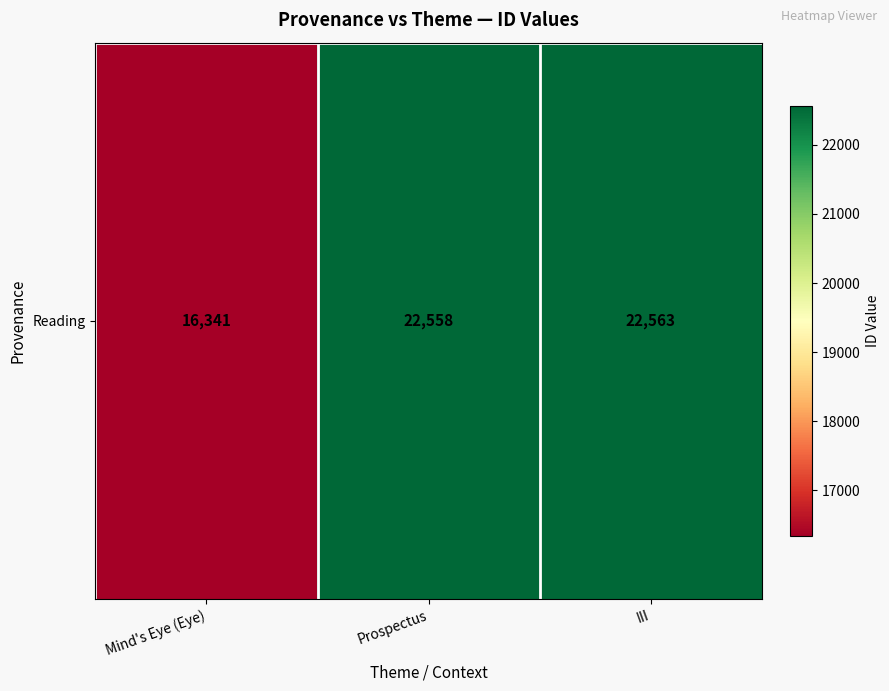

Between Mind's Eye (Eye) and Prospectus, which is larger?

Prospectus